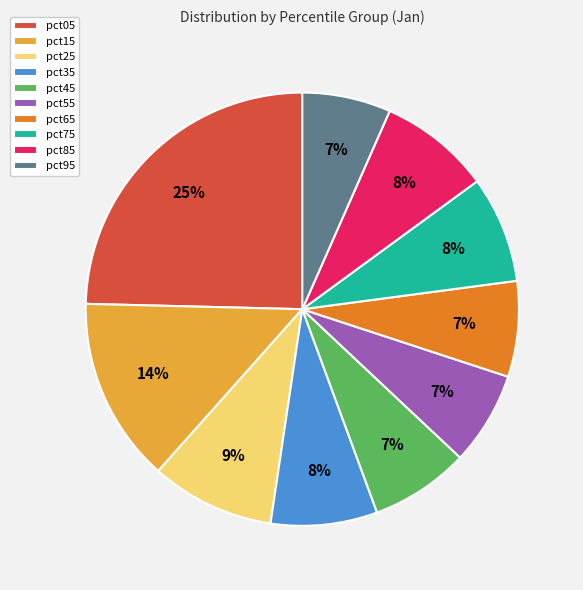

How many segments does this pie chart have?

10